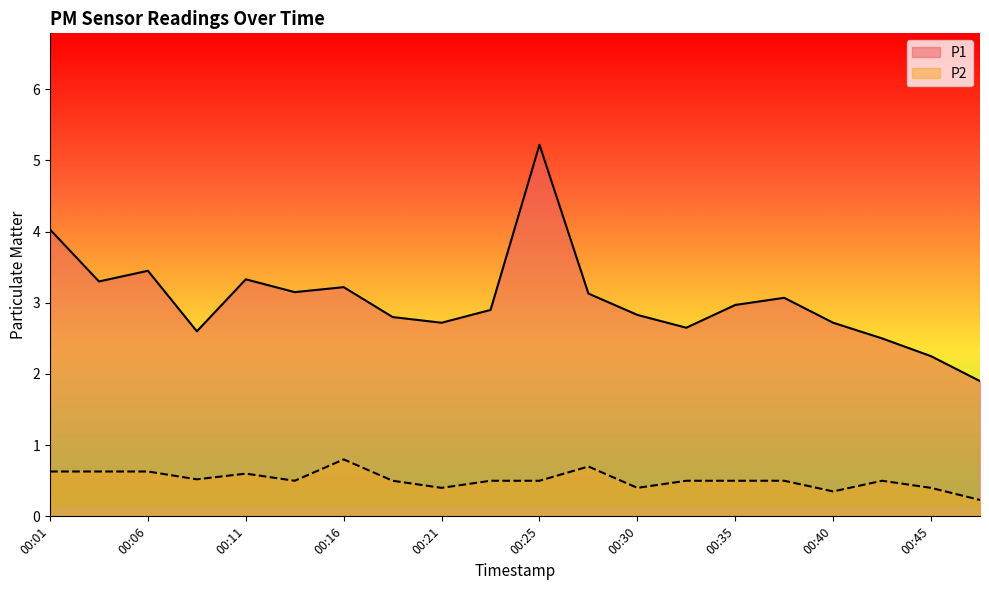

Reading left to right, list all the values displayed in this chart.

P1: 00:01=4.0	00:04=3.3	00:06=3.5	00:08=2.6	00:11=3.3	00:13=3.1	00:16=3.2	00:18=2.8	00:21=2.7	00:23=2.9	00:25=5.2	00:28=3.1	00:30=2.8	00:33=2.6	00:35=3.0	00:38=3.1	00:40=2.7	00:43=2.5	00:45=2.2	00:48=1.9
P2: 00:01=0.6	00:04=0.6	00:06=0.6	00:08=0.5	00:11=0.6	00:13=0.5	00:16=0.8	00:18=0.5	00:21=0.4	00:23=0.5	00:25=0.5	00:28=0.7	00:30=0.4	00:33=0.5	00:35=0.5	00:38=0.5	00:40=0.3	00:43=0.5	00:45=0.4	00:48=0.2